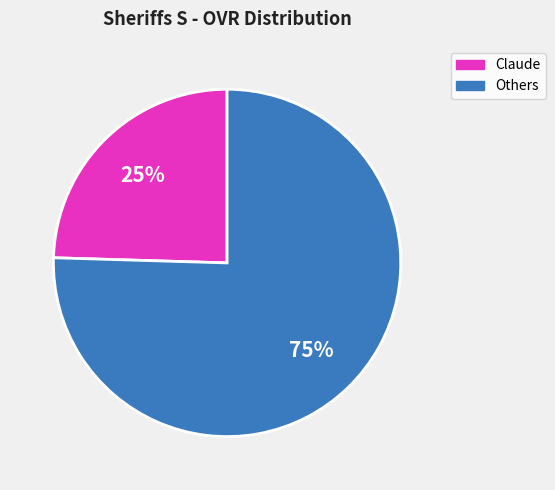

Is there a majority slice in this chart?

Yes